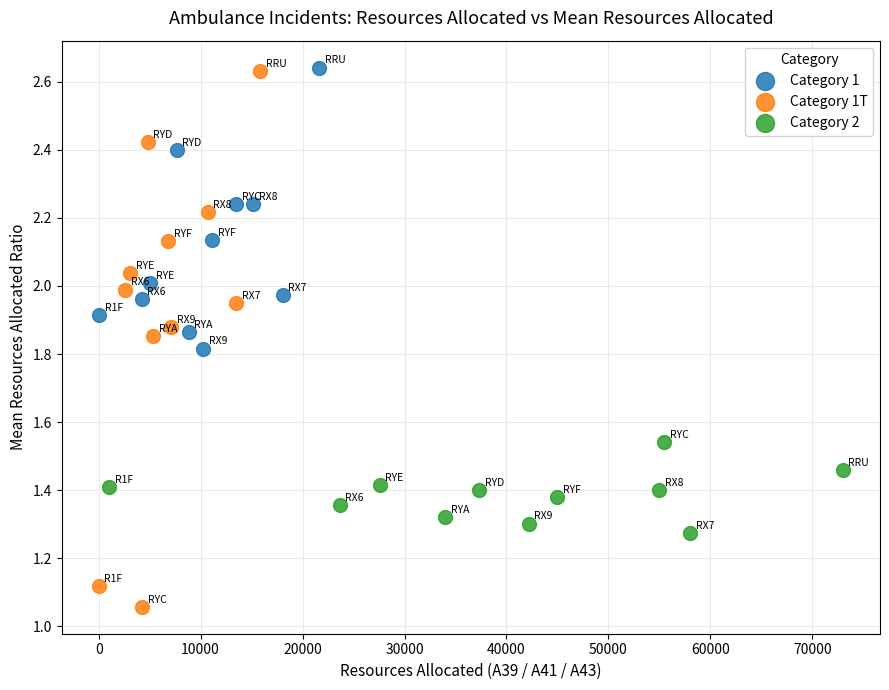

Which series has the widest spread of Y values?

Category 1T